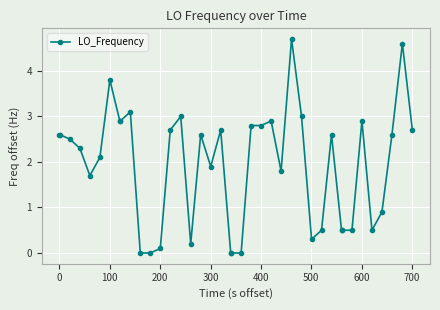

What is the sum of all values?

76.8